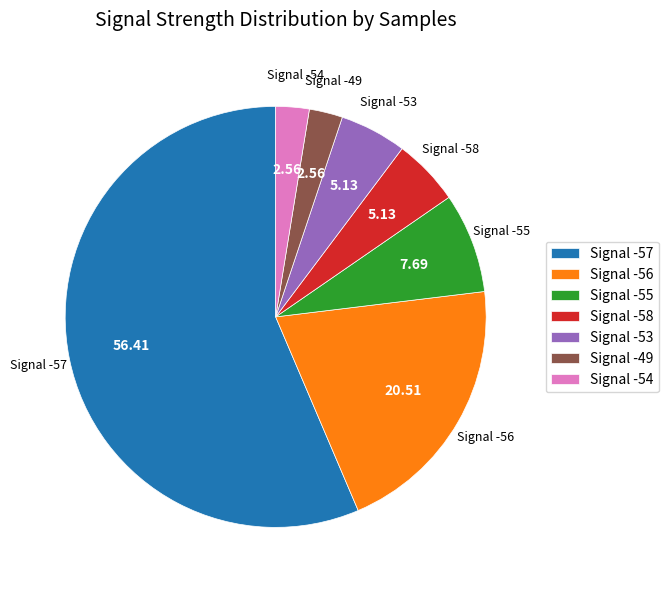

How many segments does this pie chart have?

7